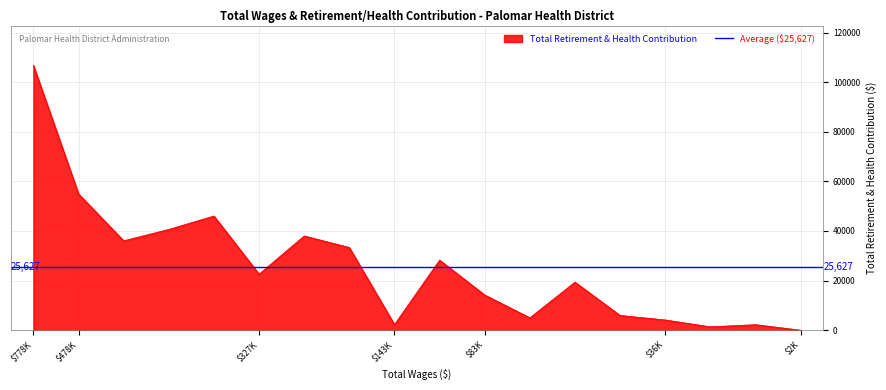

Where is Total Retirement & Health Contribution nearest to the value 53403?

$478K